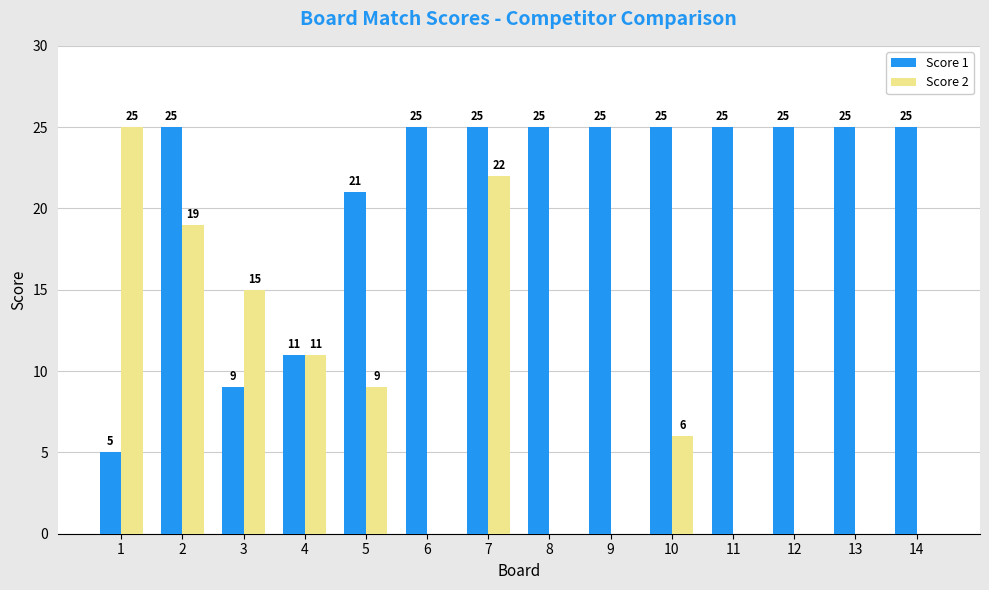

How many groups of bars are there?

14